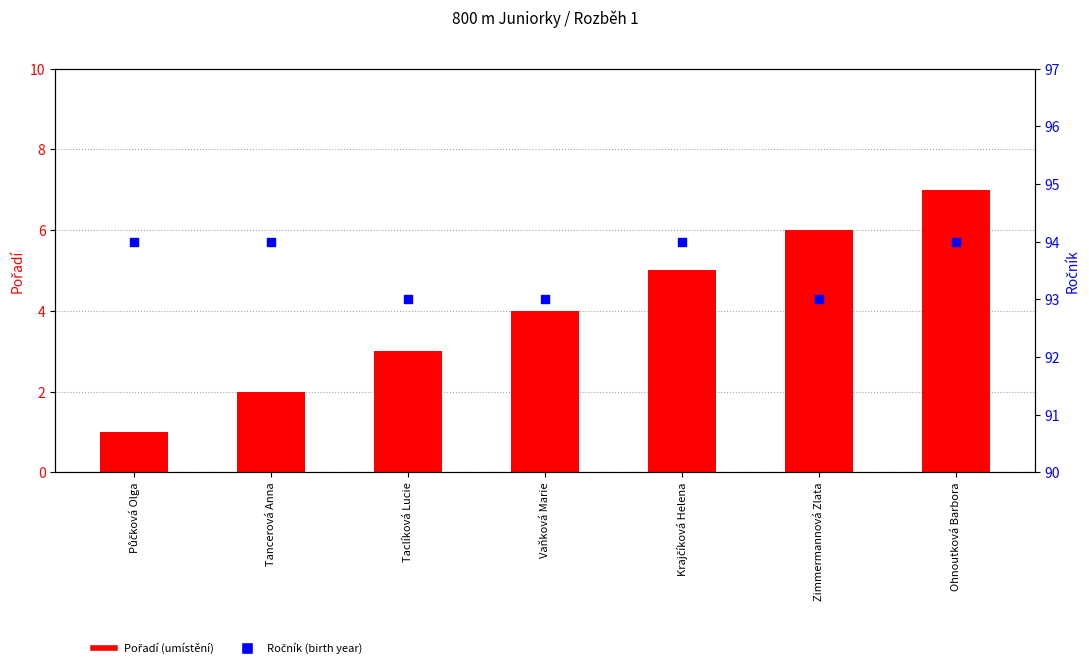

At how many categories does at least one series exceed 42?

7